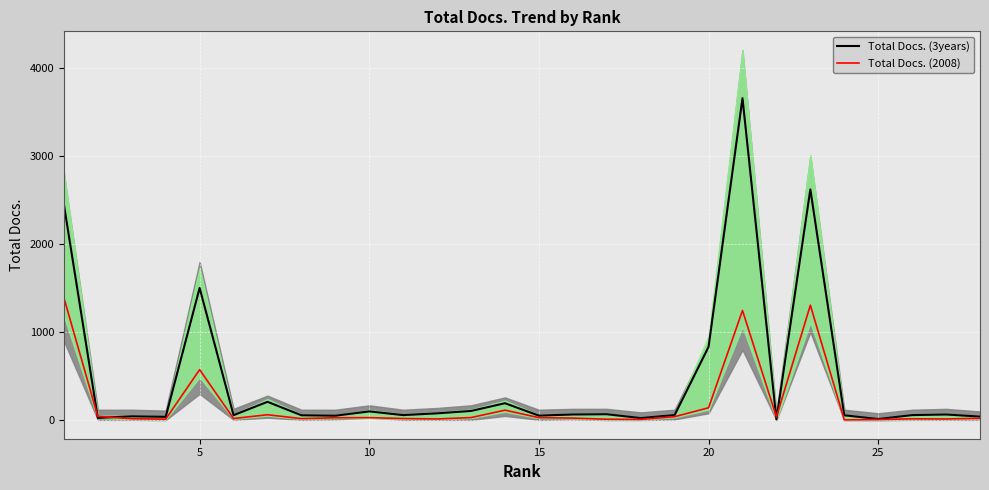

At which label is Total Docs. (3years) closest to 1834?

5